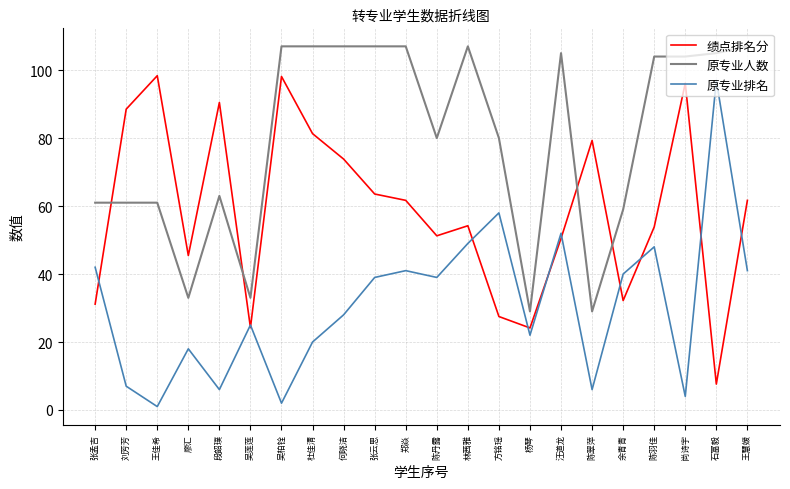

Does the chart display data point markers on the line(s)?

No